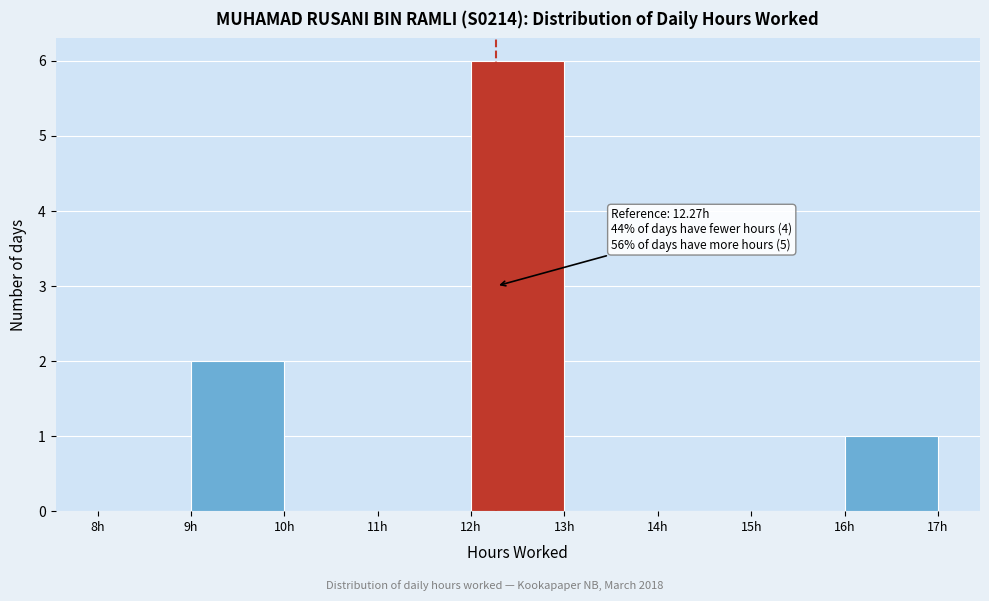

Which range on the x-axis has the tallest bar?

12 to 13